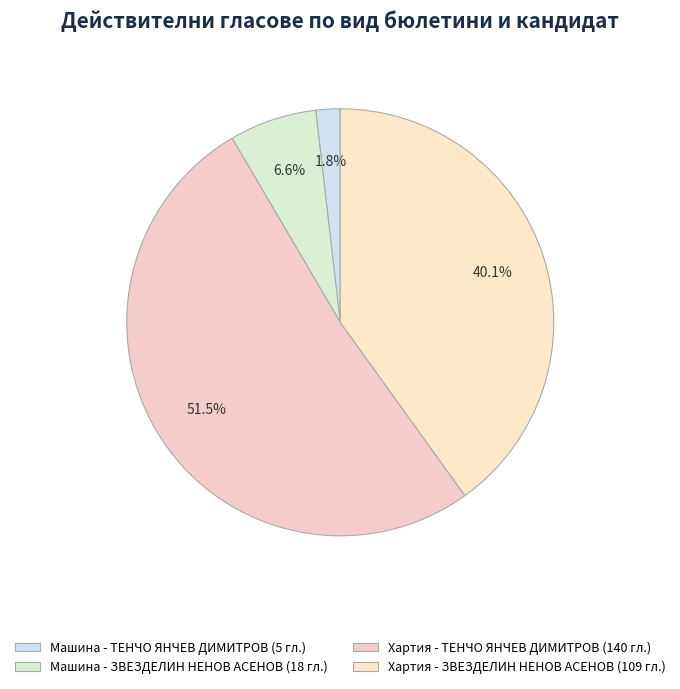

How many slices are in this pie chart?

4